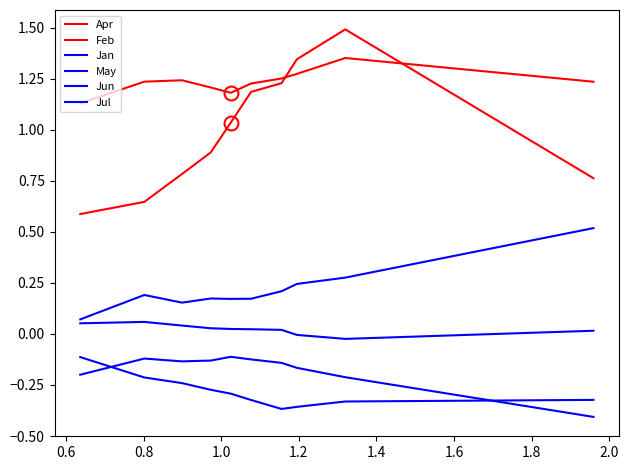

Is it true that May equals -0.0 at 0.8?

False